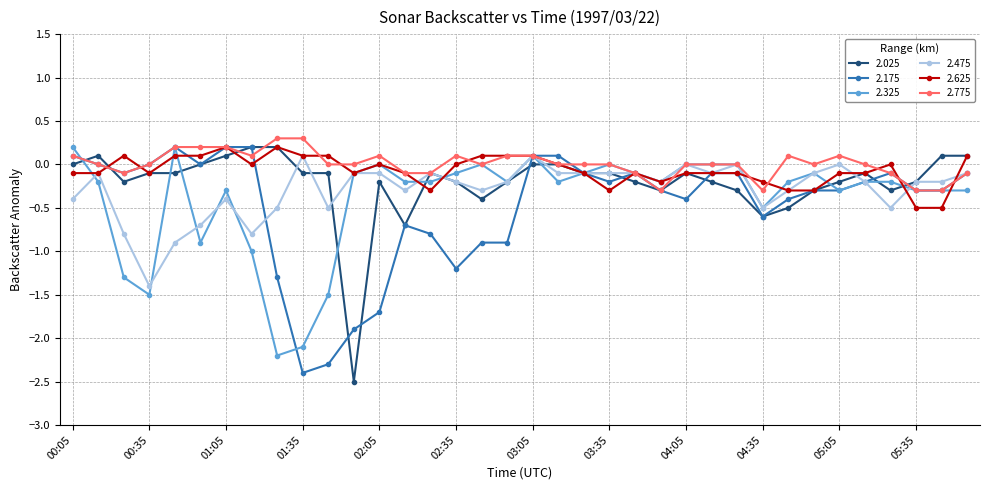

True or false: 2.625 has more than 2 points higher than both neighbors.

True